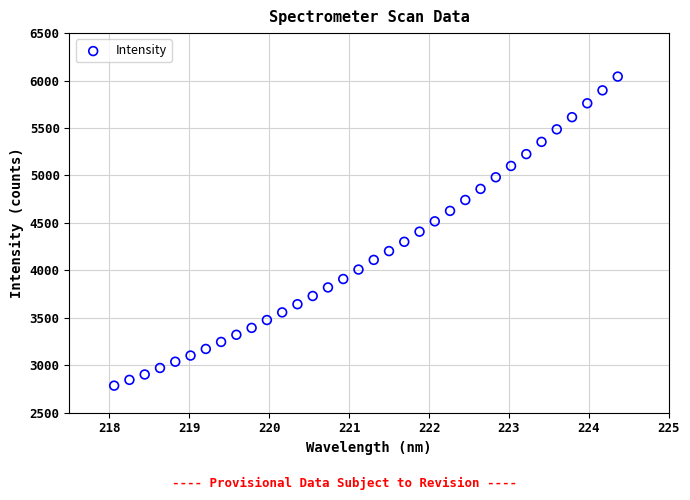

What is the range of Y values (max minus min)?

3256.6